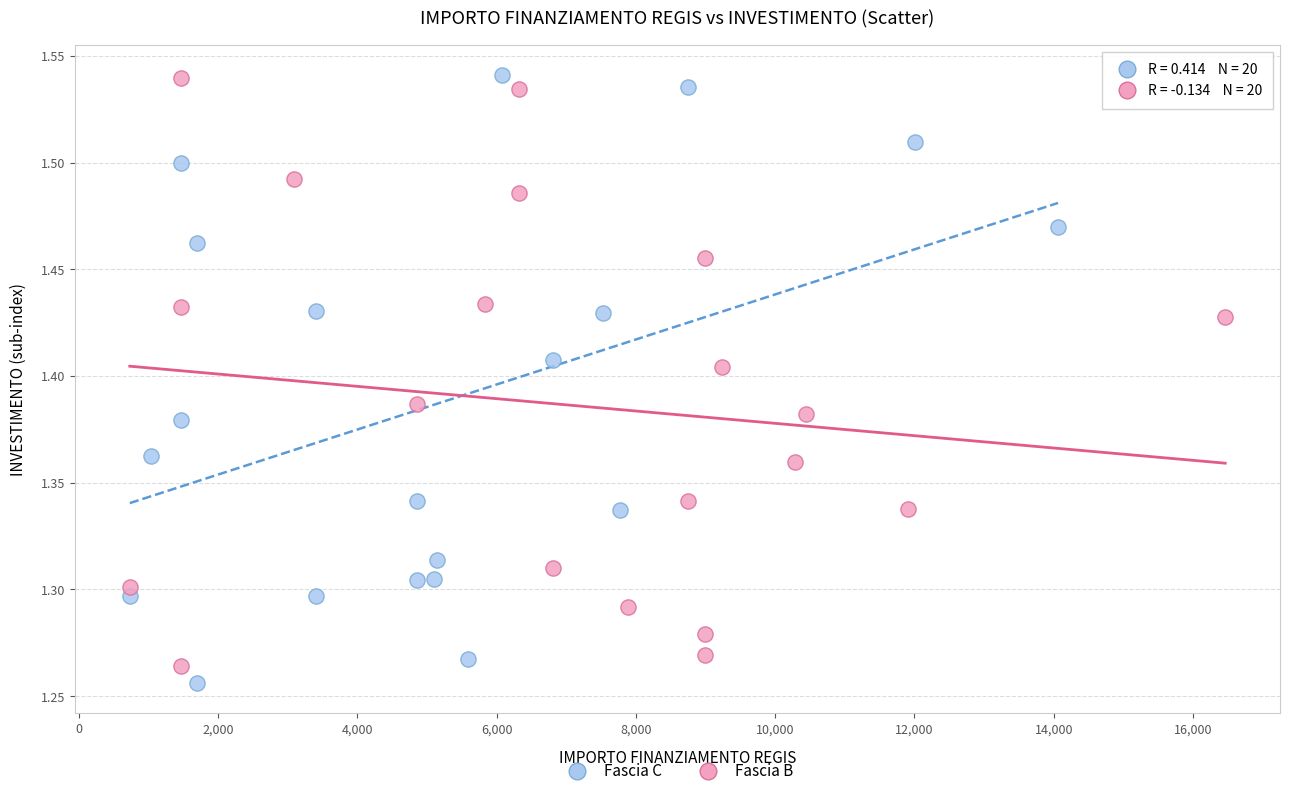

Which series has the widest spread of Y values?

Fascia C